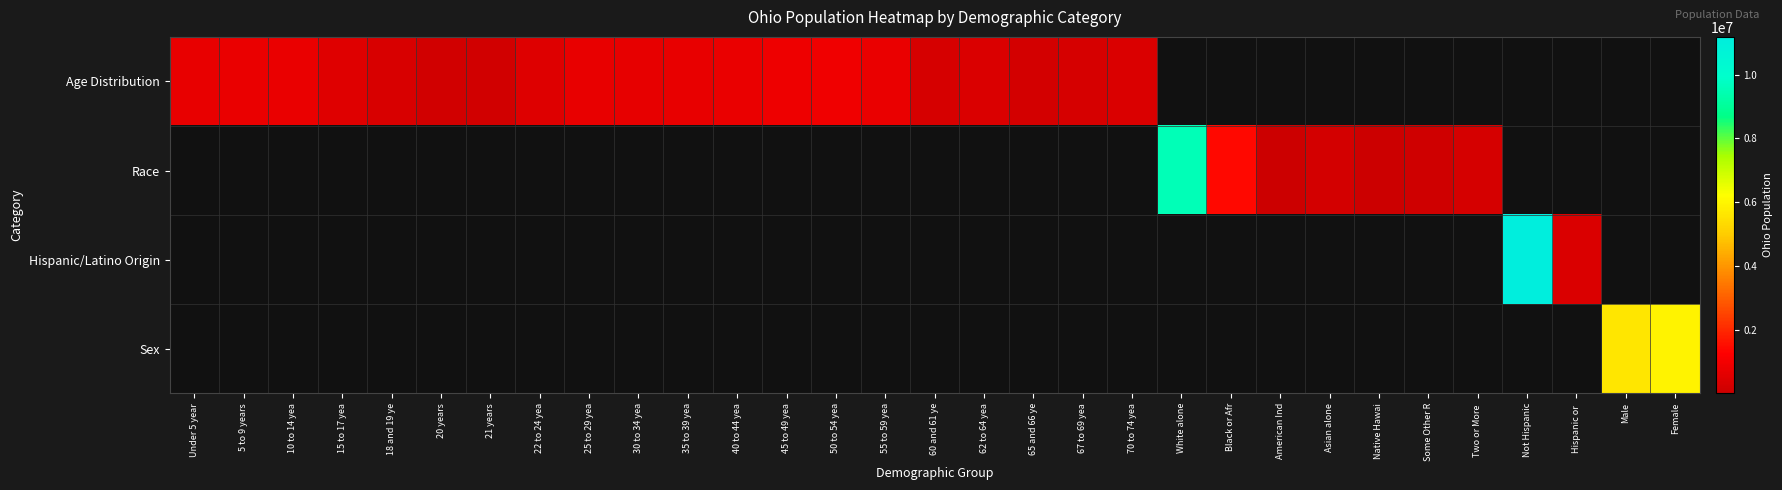

What is the difference between the highest and lowest values at 60 and 61 ye?

284403